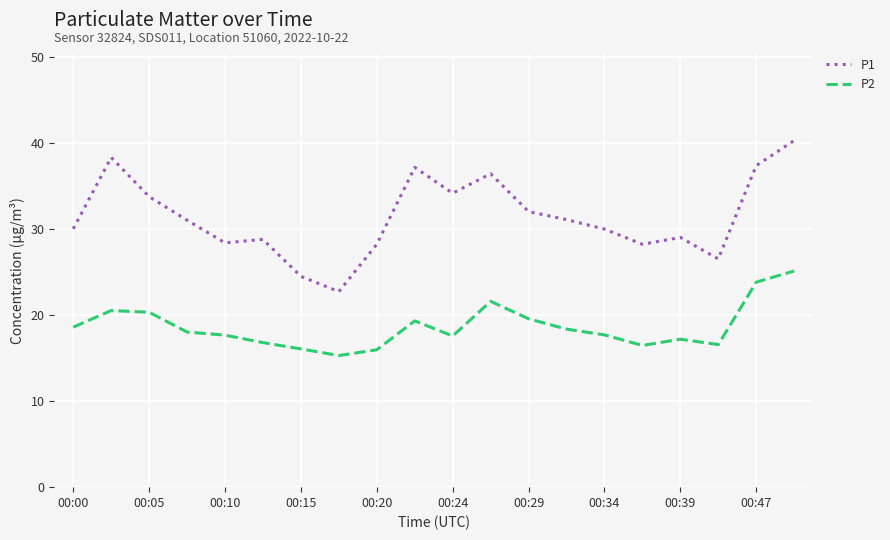

True or false: P1 and P2 intersect in this chart.

False